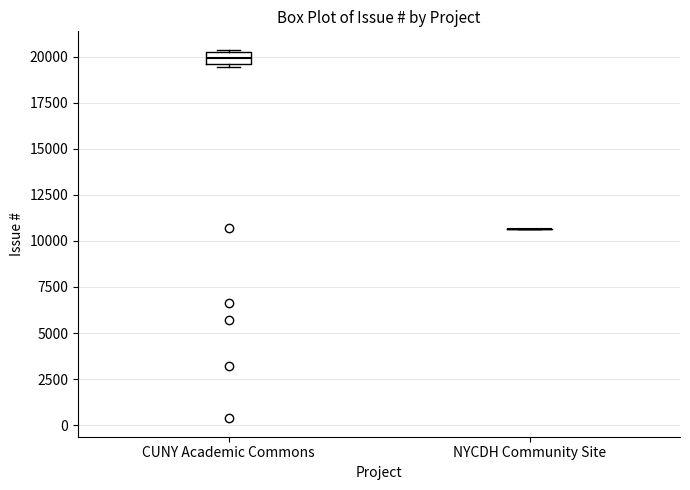

Comparing the boxes themselves (not the whiskers), which one is the tallest?

CUNY Academic Commons